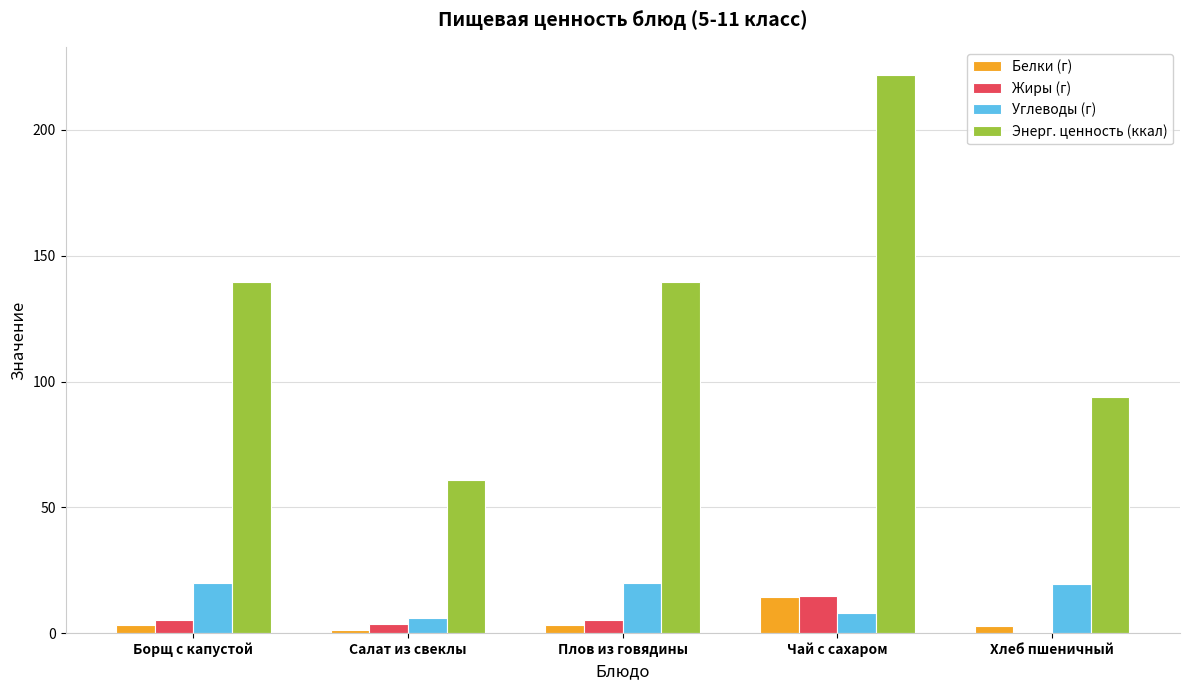

What is the sum of all Белки (г) values?

24.8